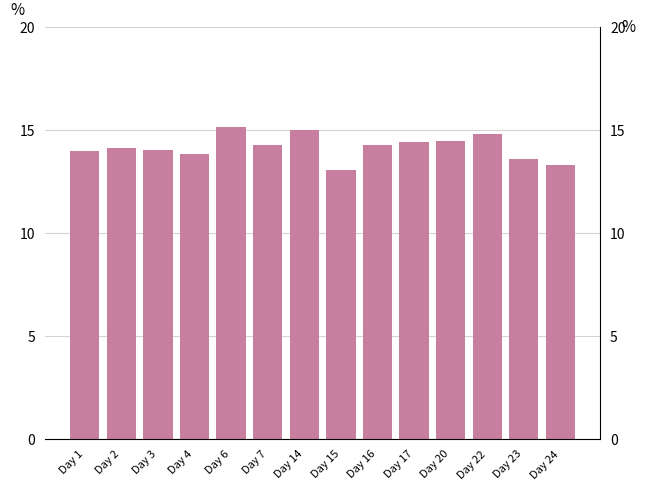

What is the value of the 12th bar from the left?

14.8